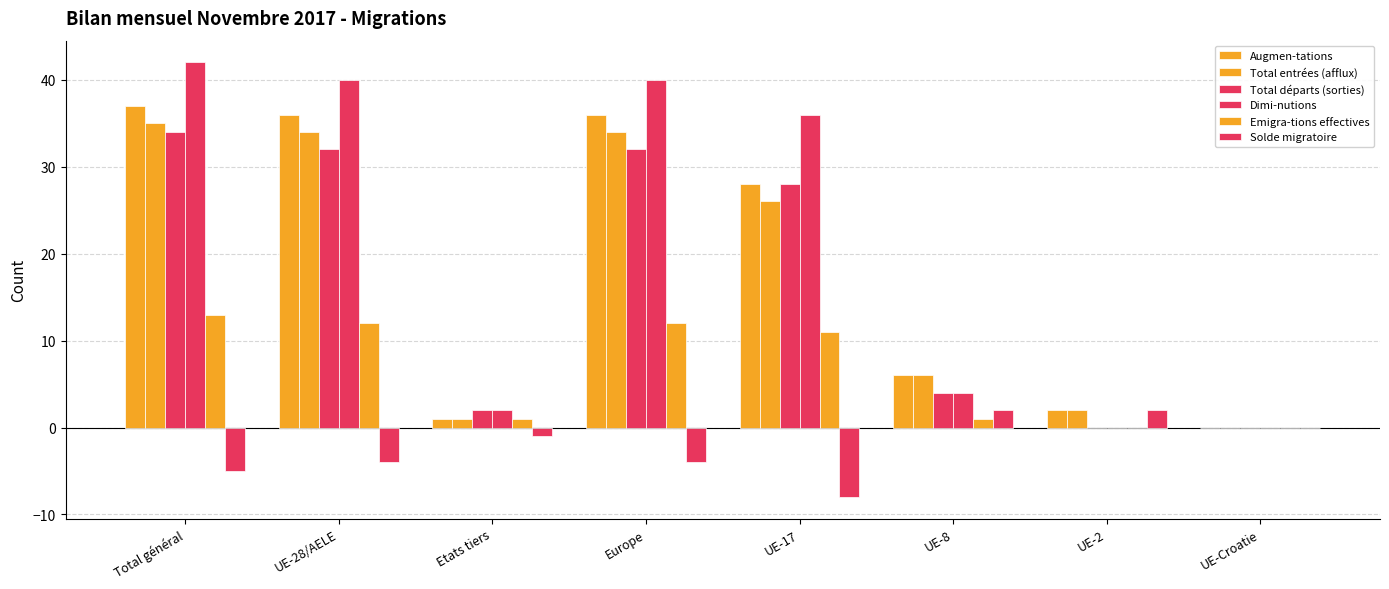

Reading right to left, transcribe all the data shown in this chart.

Augmen-tations: UE-Croatie=0	UE-2=2	UE-8=6	UE-17=28	Europe=36	Etats tiers=1	UE-28/AELE=36	Total général=37
Total entrées (afflux): UE-Croatie=0	UE-2=2	UE-8=6	UE-17=26	Europe=34	Etats tiers=1	UE-28/AELE=34	Total général=35
Total départs (sorties): UE-Croatie=0	UE-2=0	UE-8=4	UE-17=28	Europe=32	Etats tiers=2	UE-28/AELE=32	Total général=34
Dimi-nutions: UE-Croatie=0	UE-2=0	UE-8=4	UE-17=36	Europe=40	Etats tiers=2	UE-28/AELE=40	Total général=42
Emigra-tions effectives: UE-Croatie=0	UE-2=0	UE-8=1	UE-17=11	Europe=12	Etats tiers=1	UE-28/AELE=12	Total général=13
Solde migratoire: UE-Croatie=0	UE-2=2	UE-8=2	UE-17=-8	Europe=-4	Etats tiers=-1	UE-28/AELE=-4	Total général=-5